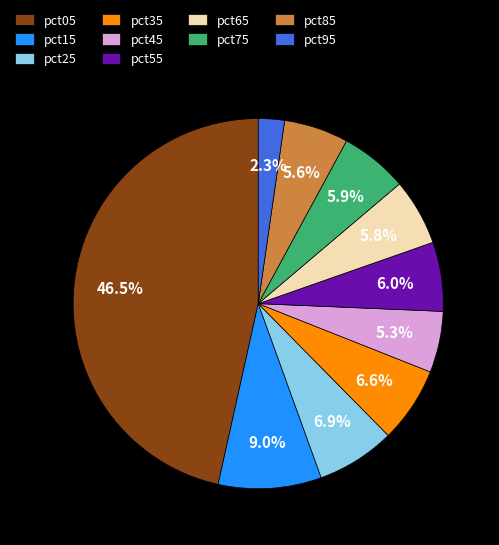

To the nearest percent, what percentage of the pie is pct85?

6%